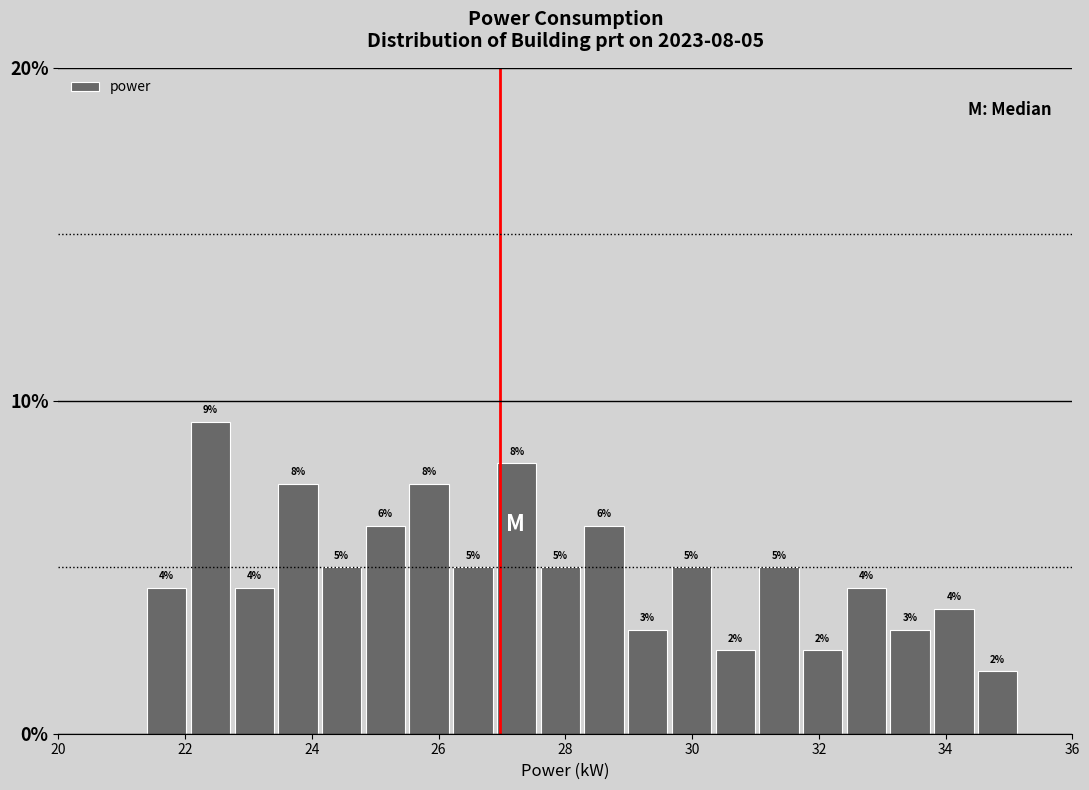

Read against the x-axis, roughly where is the centre of the tallest bar?

22.4